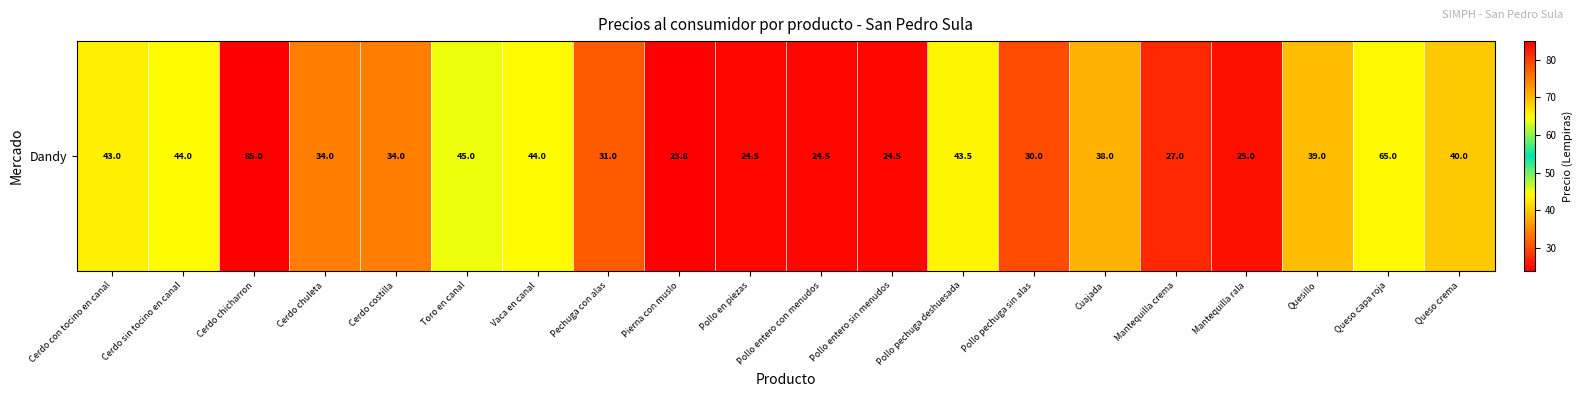

Between Toro en canal and Cerdo sin tocino en canal, which is larger?

Toro en canal